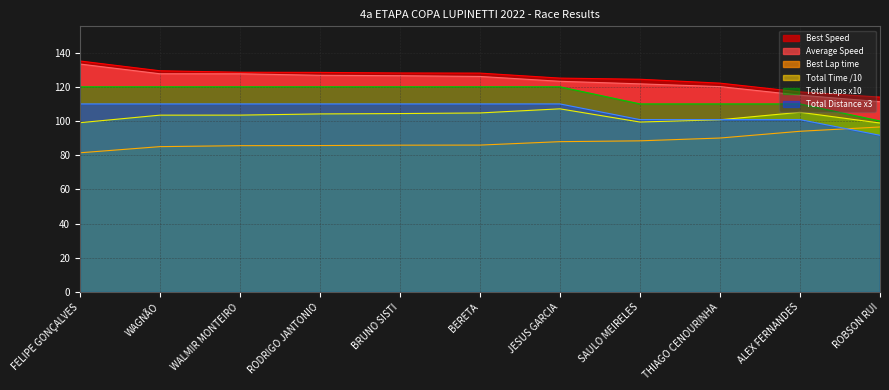

How many lines are shown in the chart?

6